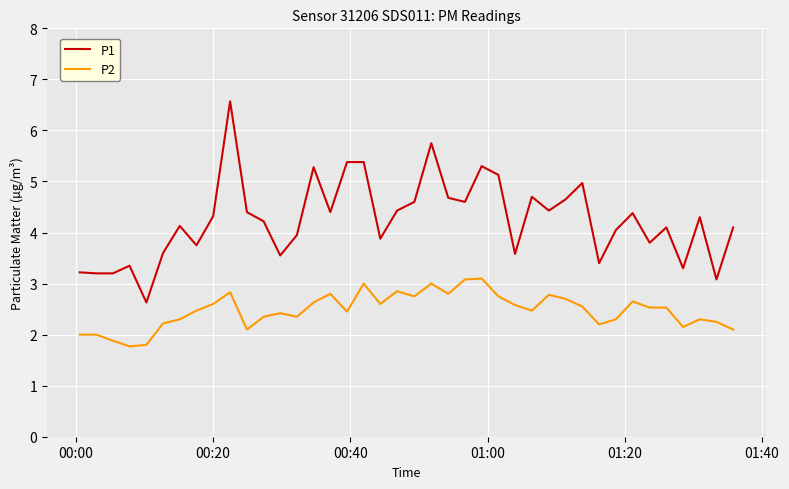

What is the difference between the maximum and minimum values in the P2 series?

1.3